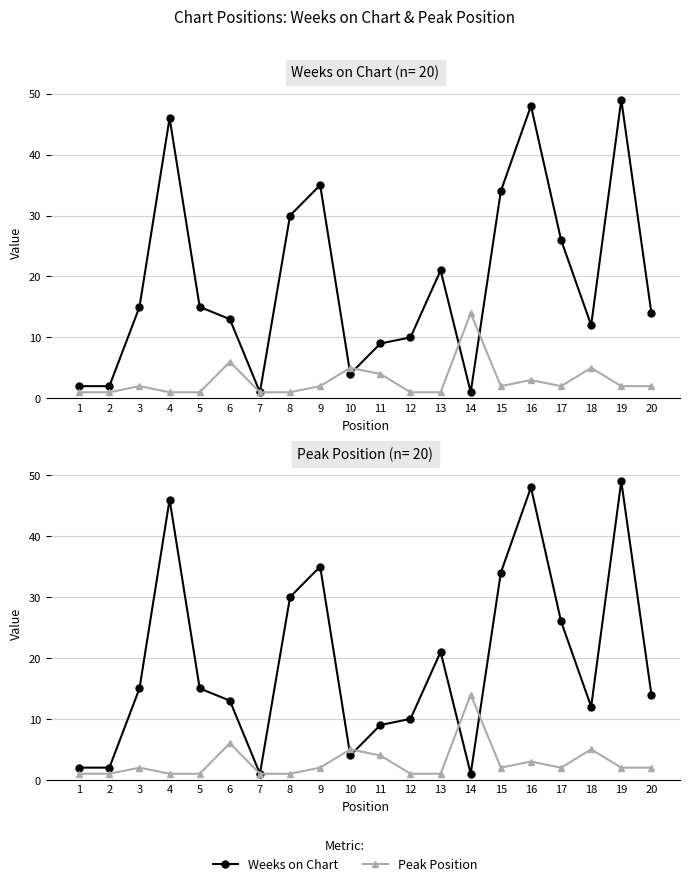

Is this an area chart (filled region under the line)?

No